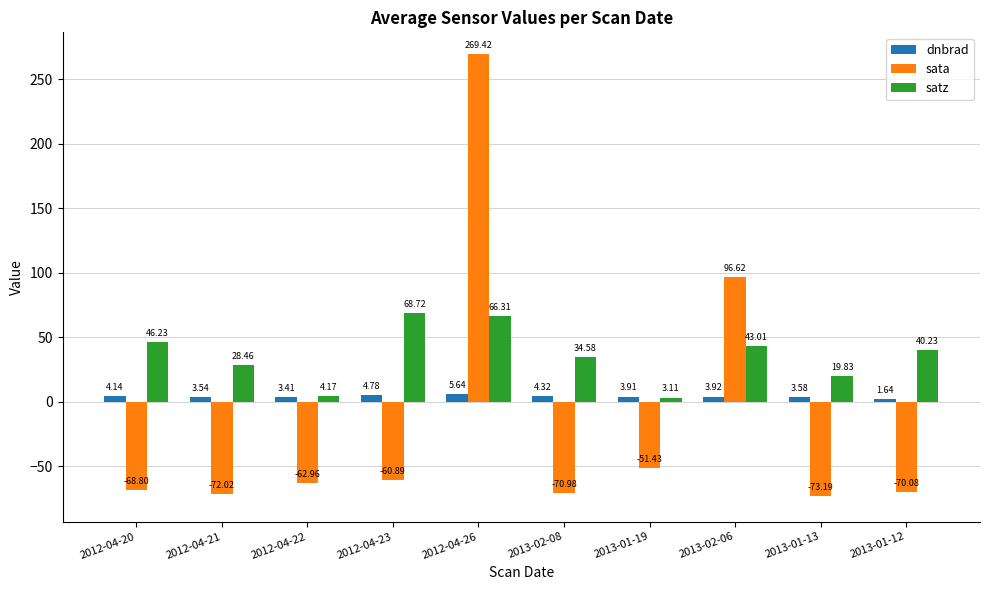

Which category has the lowest value across all series?

2013-01-13